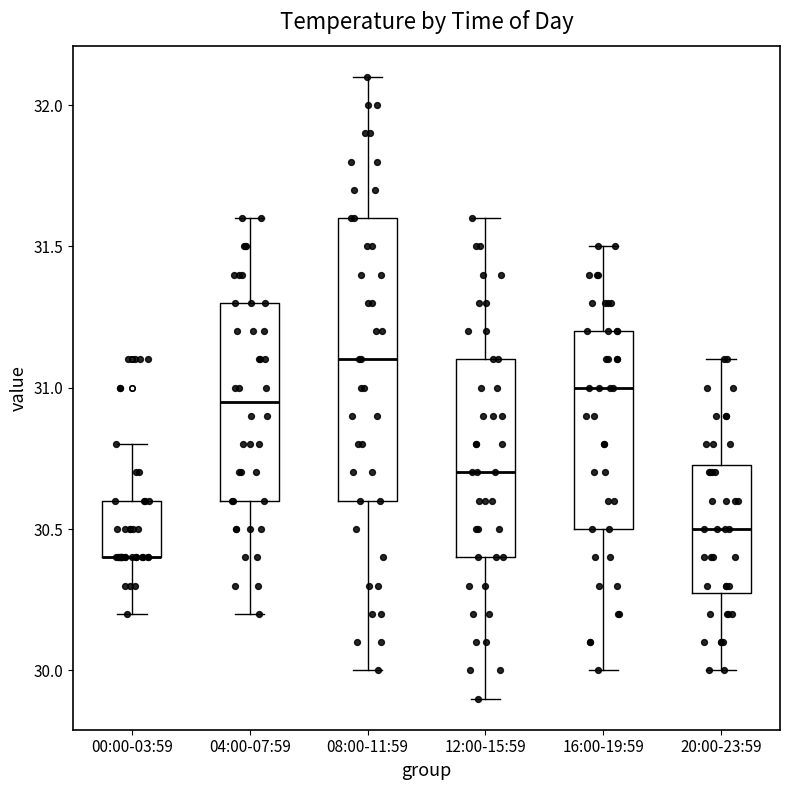

Where is the upper edge of the box for 16:00-19:59 on the y-axis? The values are not printed on the chart, so give them approximately, as read against the axis.

31.20